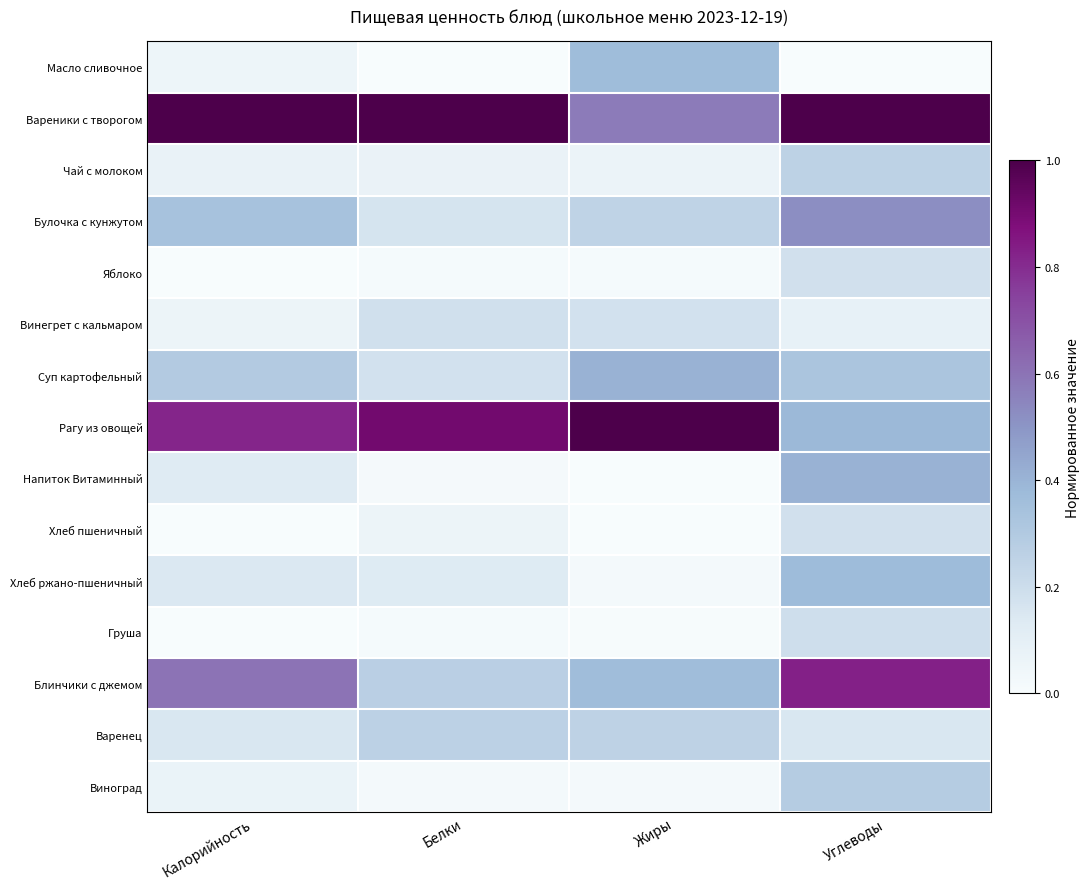

Which has a higher value, Углеводы or Калорийность?

Калорийность